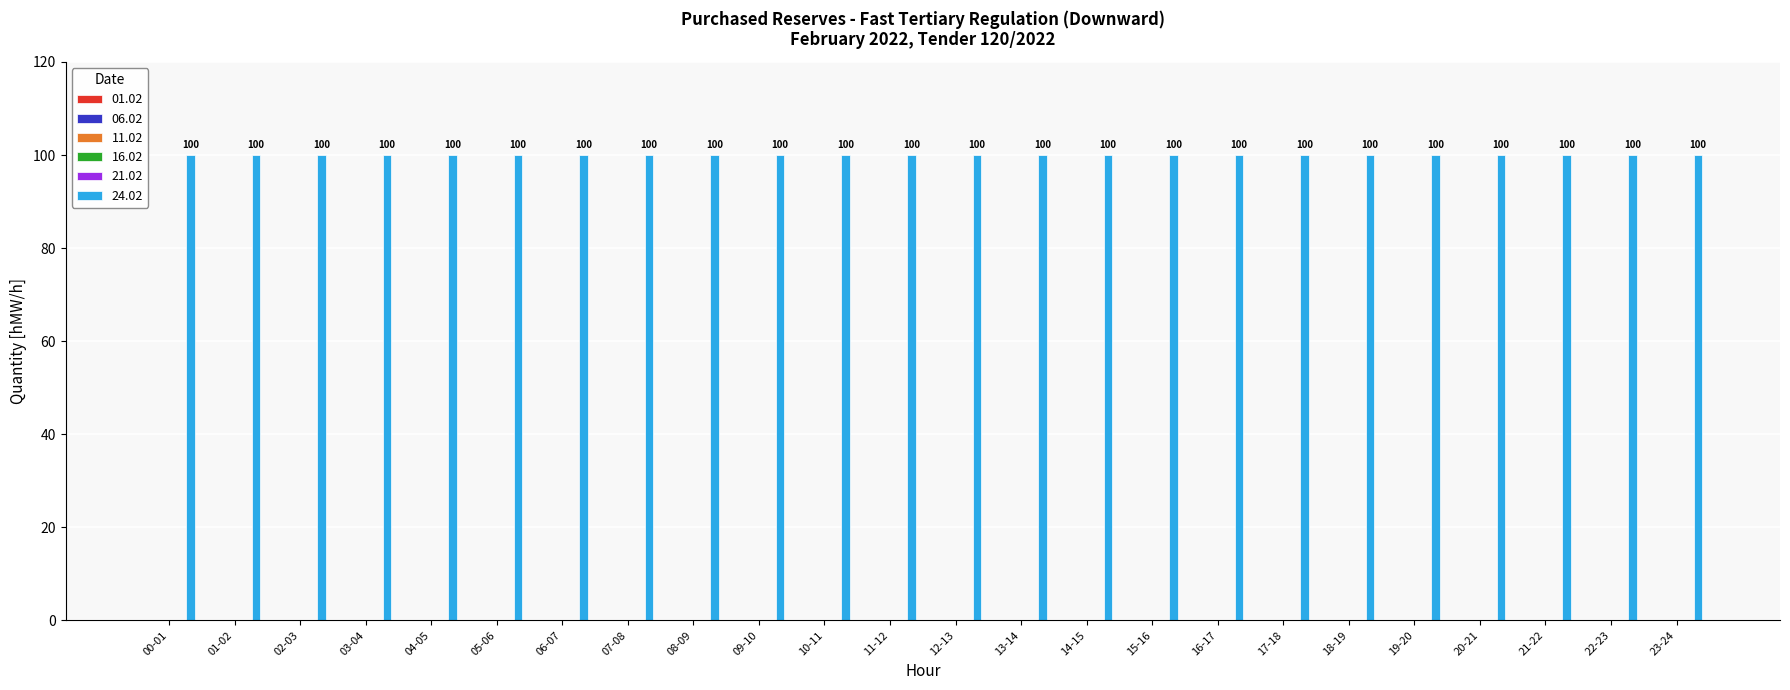

At which label does 01.02 reach its peak?

00-01